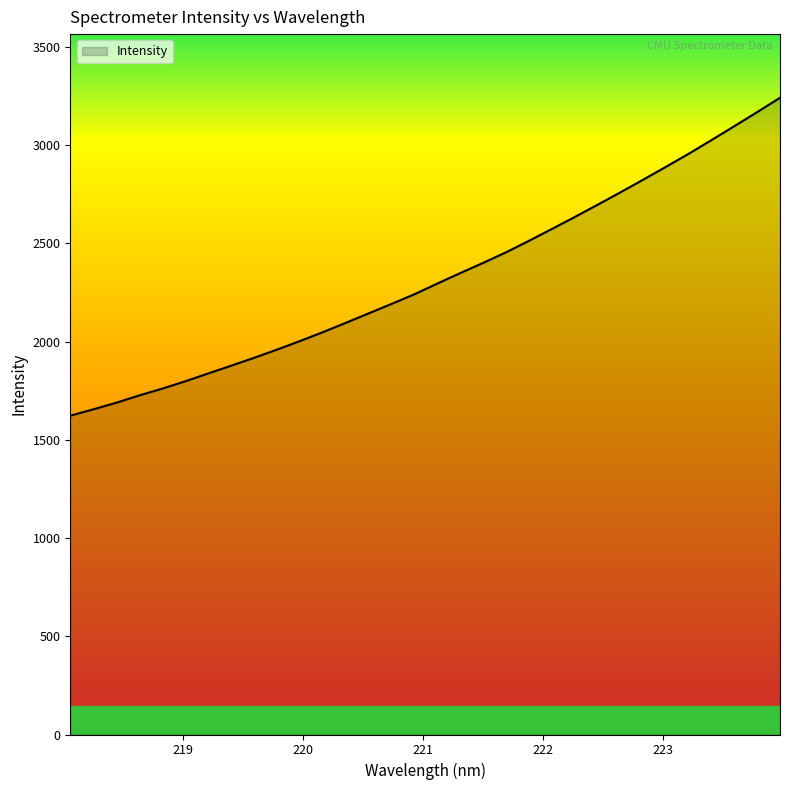

What is the difference between the maximum and minimum values?

1618.5